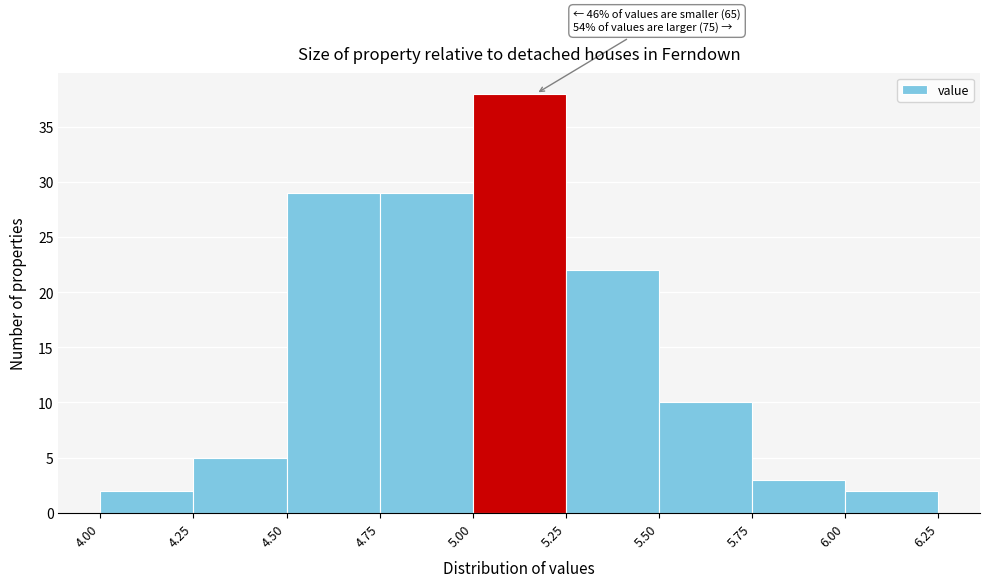

Over which range of the x-axis is the bar tallest?

5.00 to 5.25